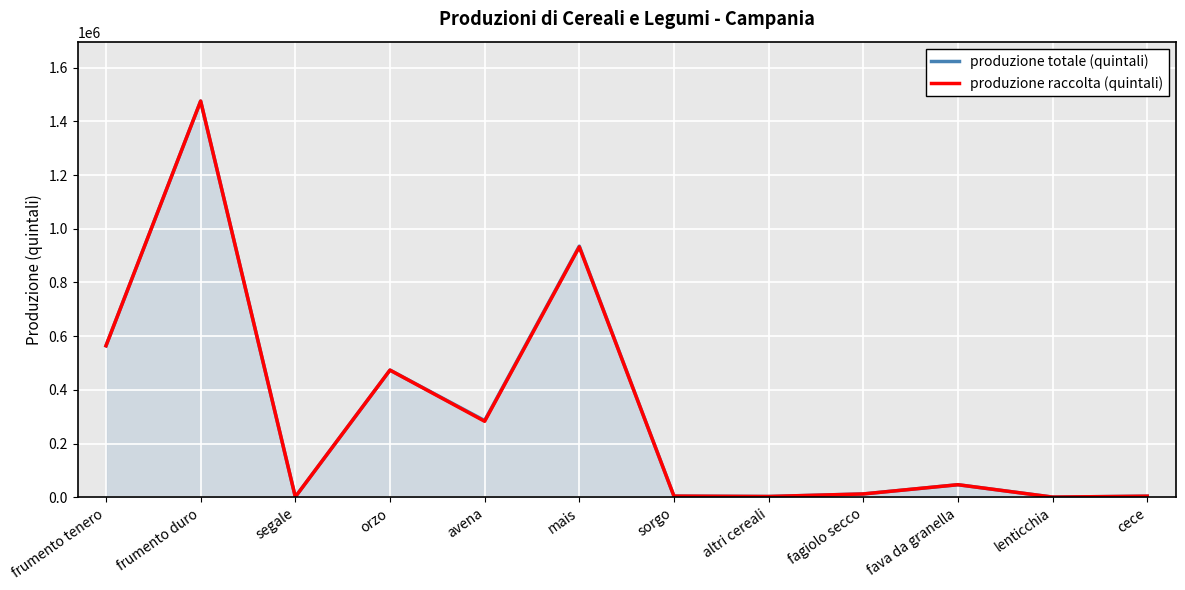

What are all the series names shown in the legend?

produzione totale (quintali), produzione raccolta (quintali)